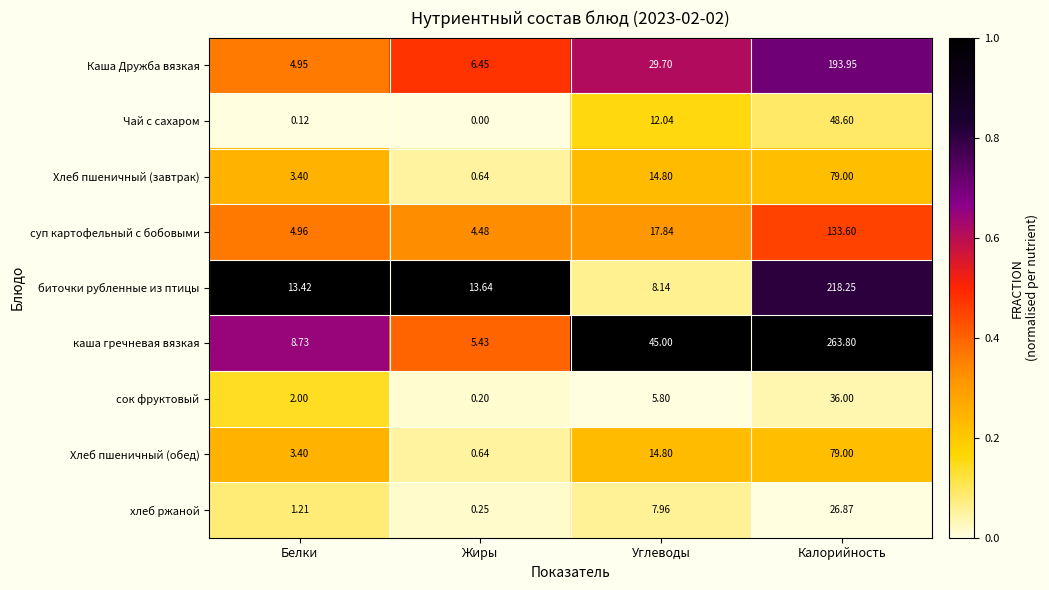

Which series has the largest range (max minus min)?

каша гречневая вязкая